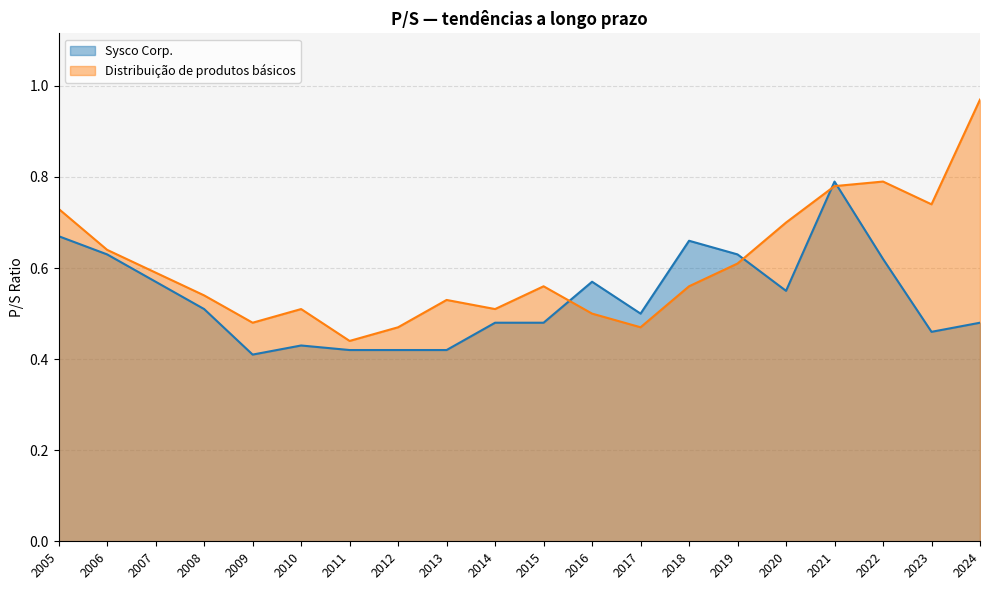

What value does the Distribuição de produtos básicos series have at 2010?

0.5